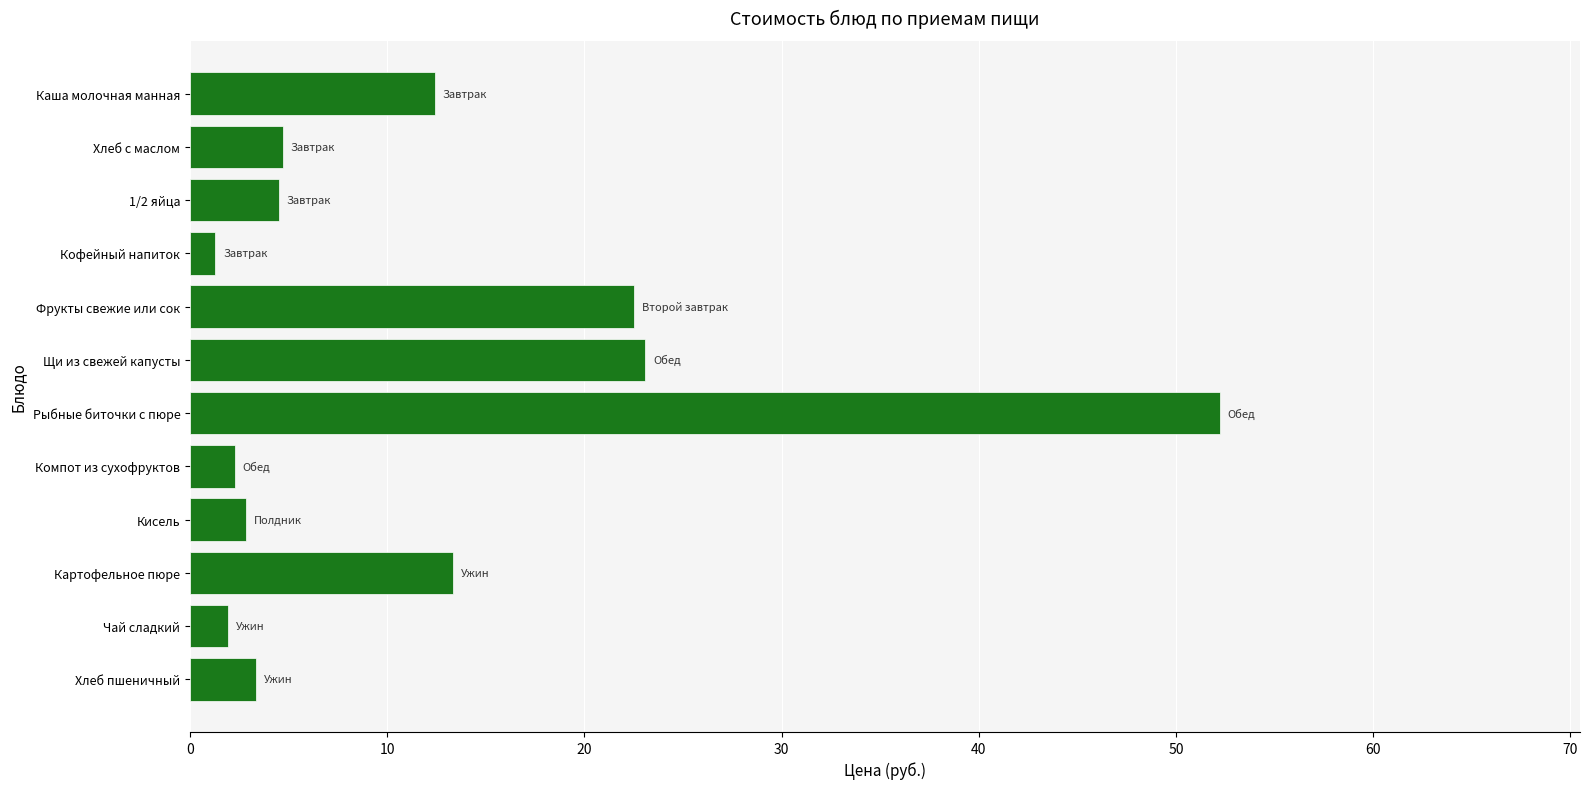

What is the ratio of the value at Хлеб с маслом to the value at Компот из сухофруктов?

2.1